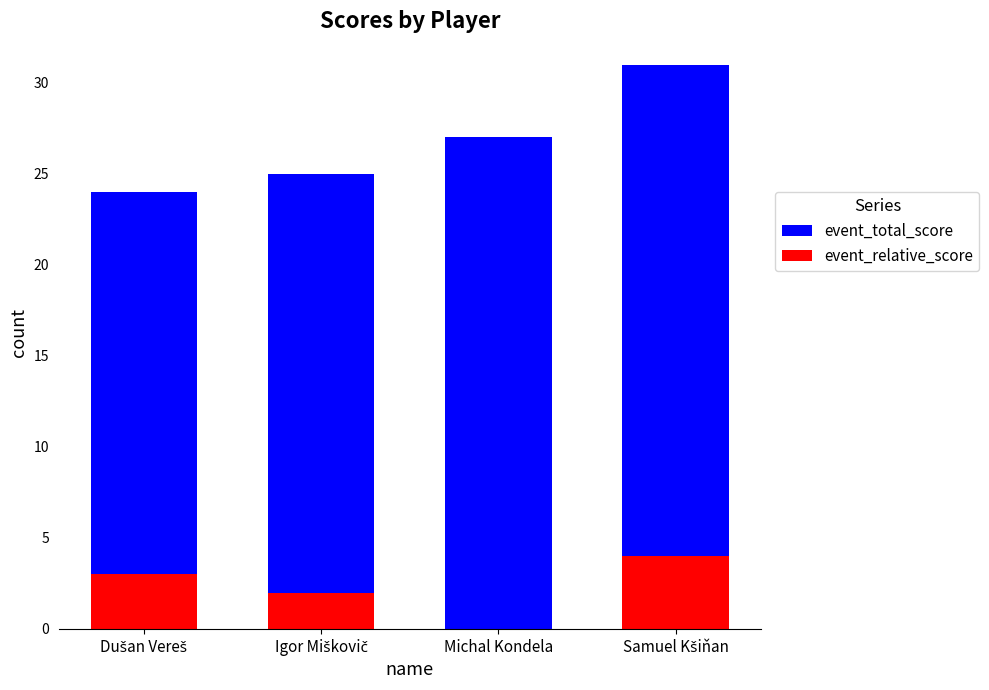

List the series in order of their overall mean, lowest first.

event_relative_score, event_total_score